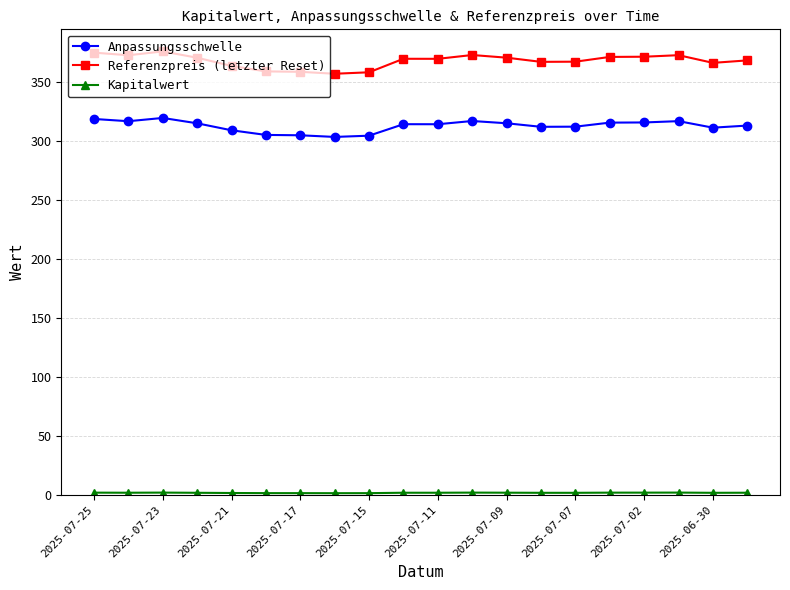

What is the greatest value displayed?

376.4